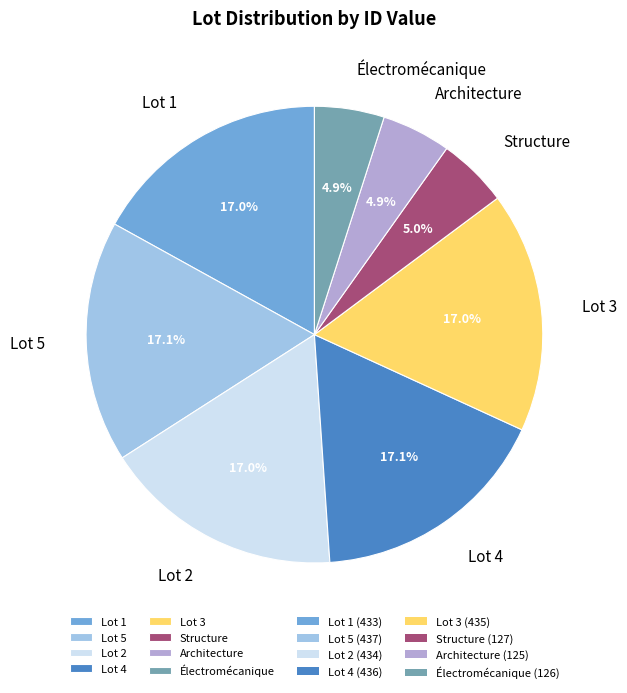

Does Lot 3 account for over 50% of the chart?

No